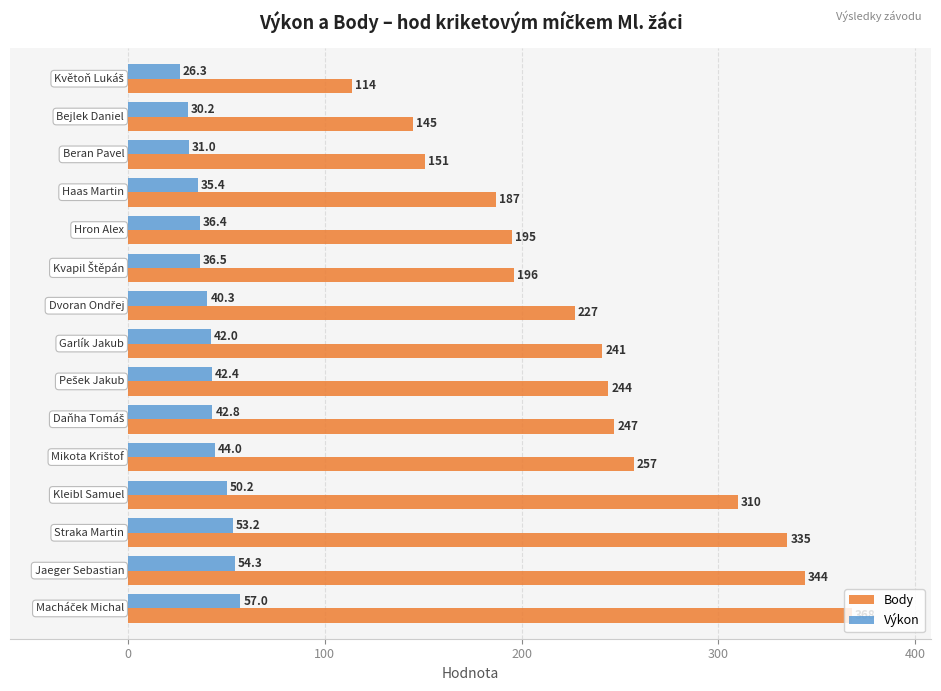

Which series has the widest spread of values?

Body